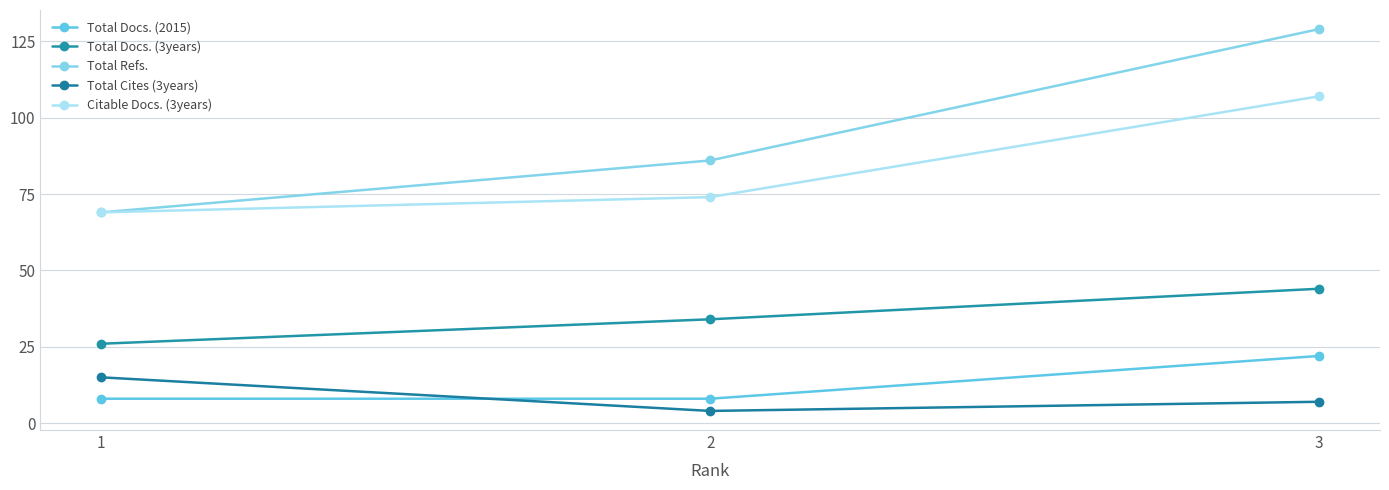

Is the value of Total Docs. (3years) at 2 greater than the value of Total Docs. (2015) at 1?

Yes